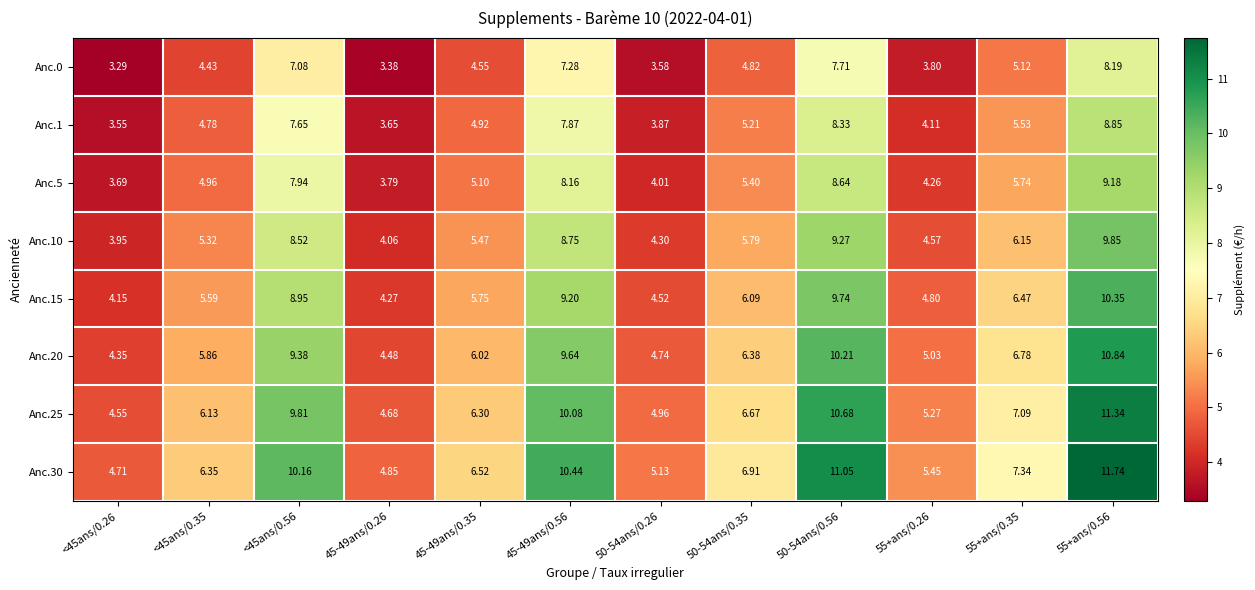

Which series has the widest spread of values?

Anc.30